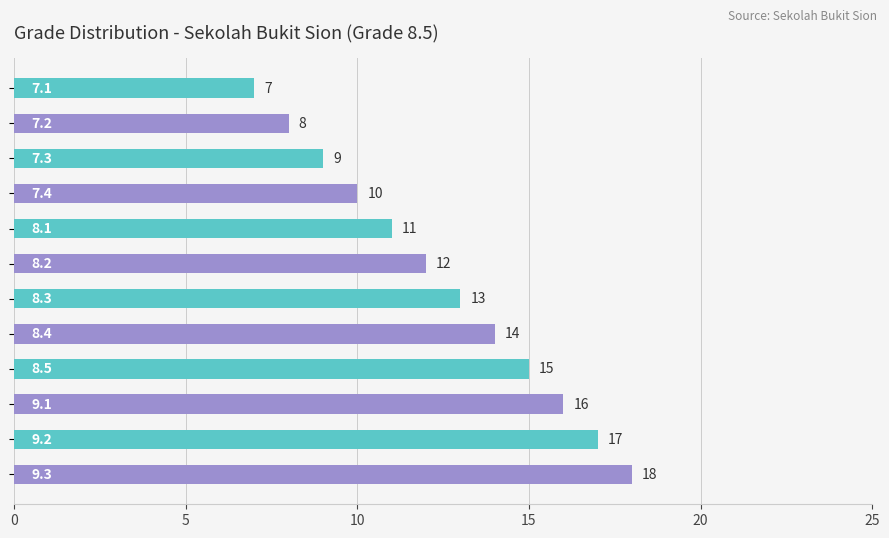

Reading top to bottom, extract all data points from this chart.

7	8	9	10	11	12	13	14	15	16	17	18